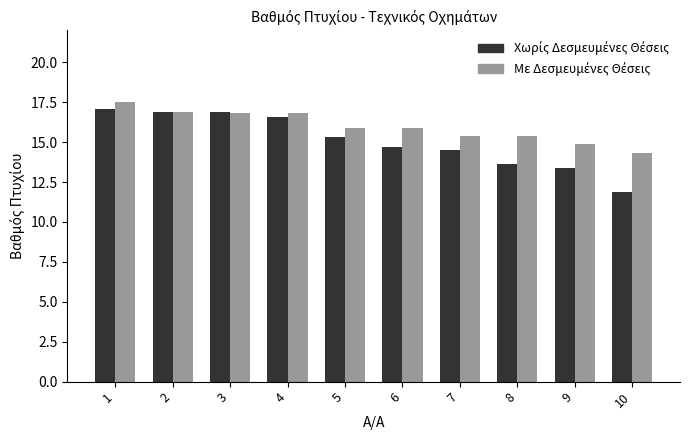

What is the spread (max minus min) of values at 9?

1.5